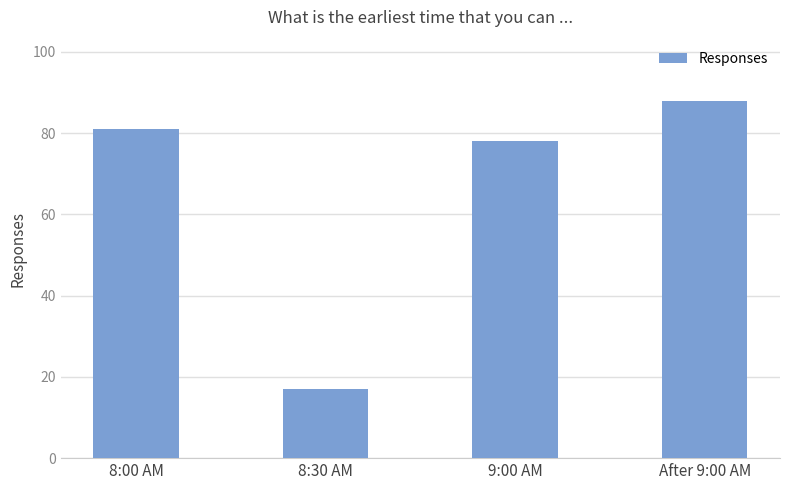

Which has a higher value, 8:00 AM or 9:00 AM?

8:00 AM